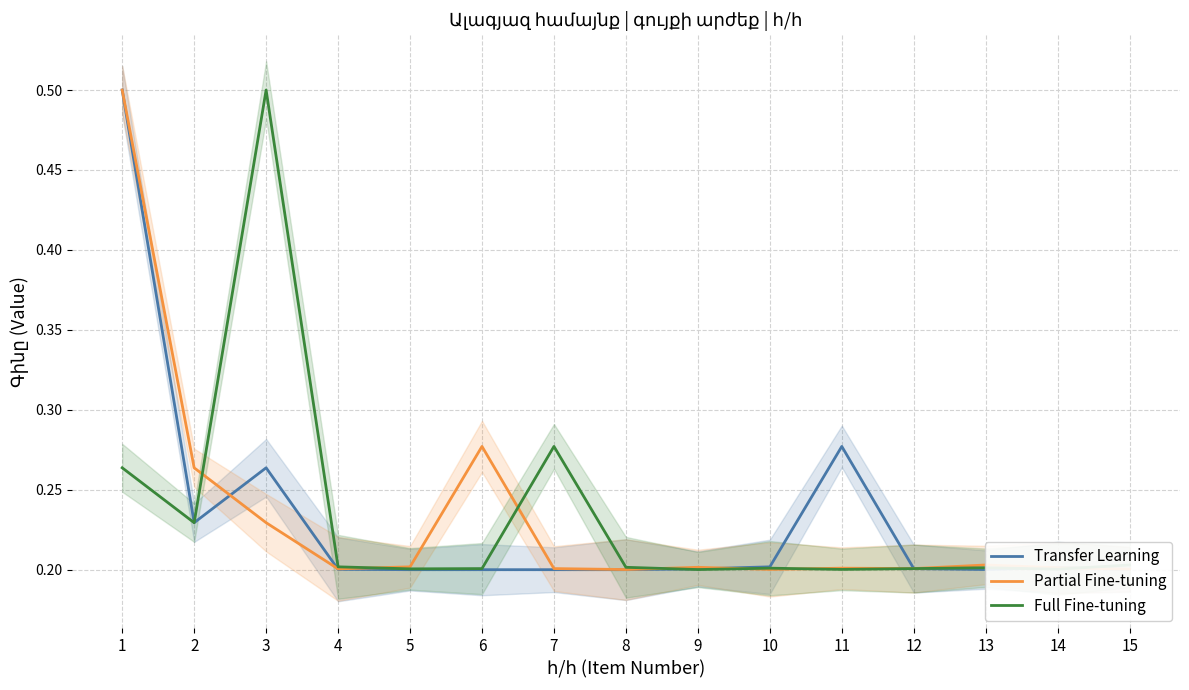

How many times do Full Fine-tuning and Transfer Learning cross each other?

4